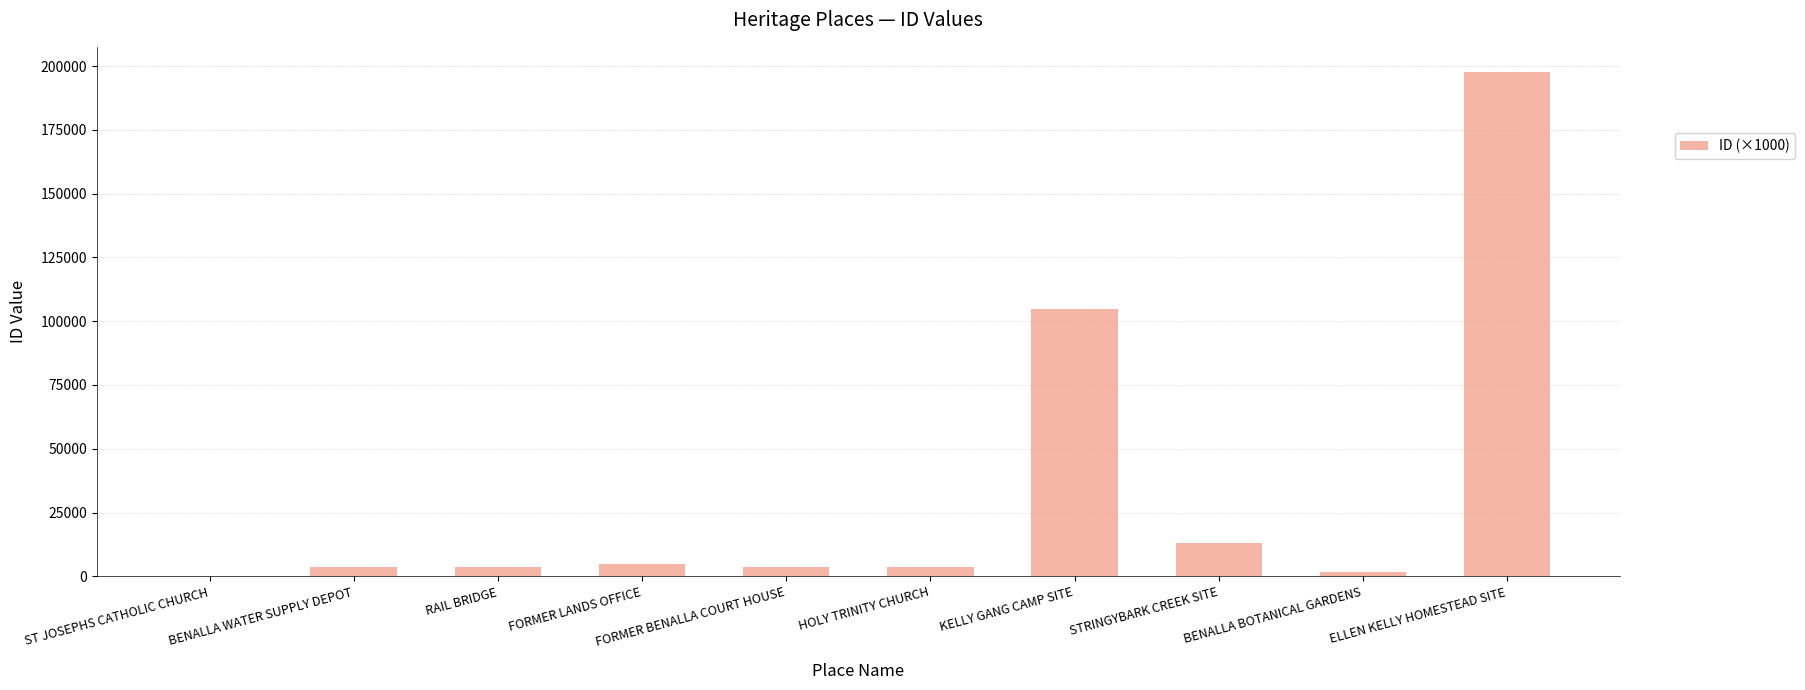

What is the sum of all values?

337307